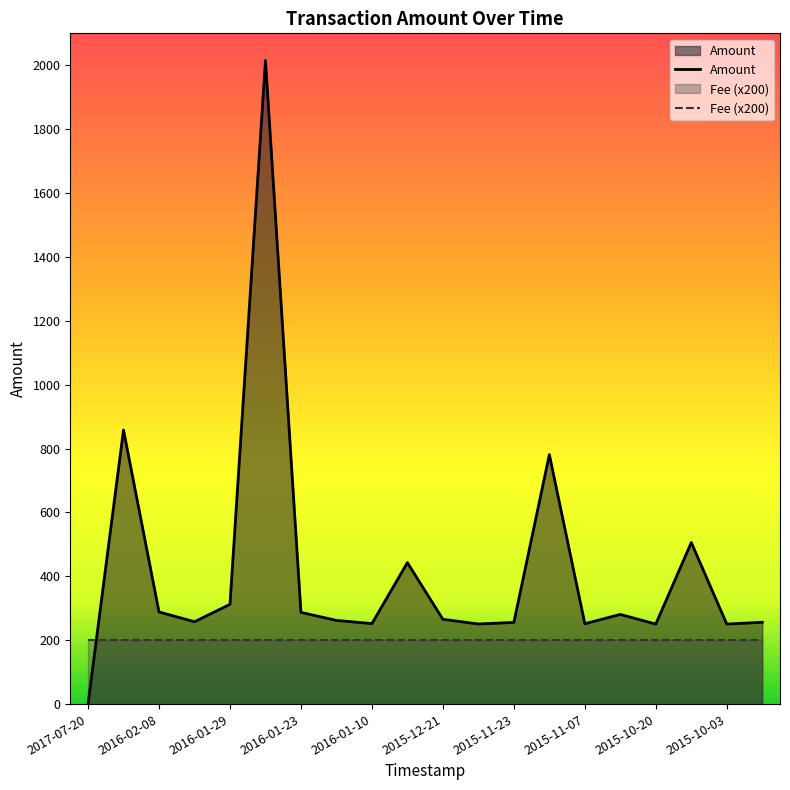

How many values are below 265?

10